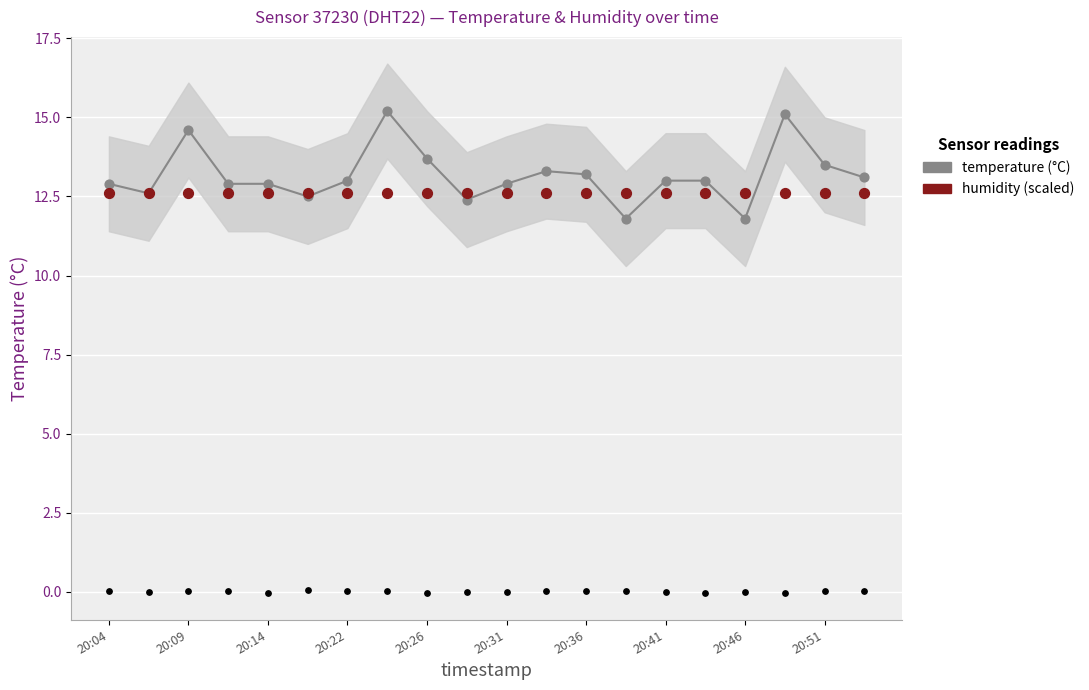

What are all the series names shown in the legend?

temperature (°C), humidity (scaled)